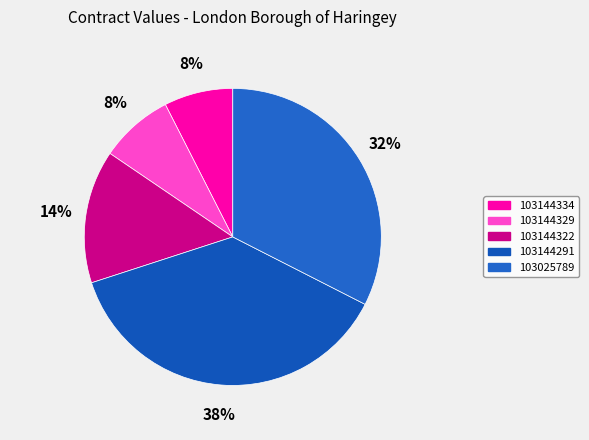

The 103144322 slice represents 14% of the pie. True or false?

True